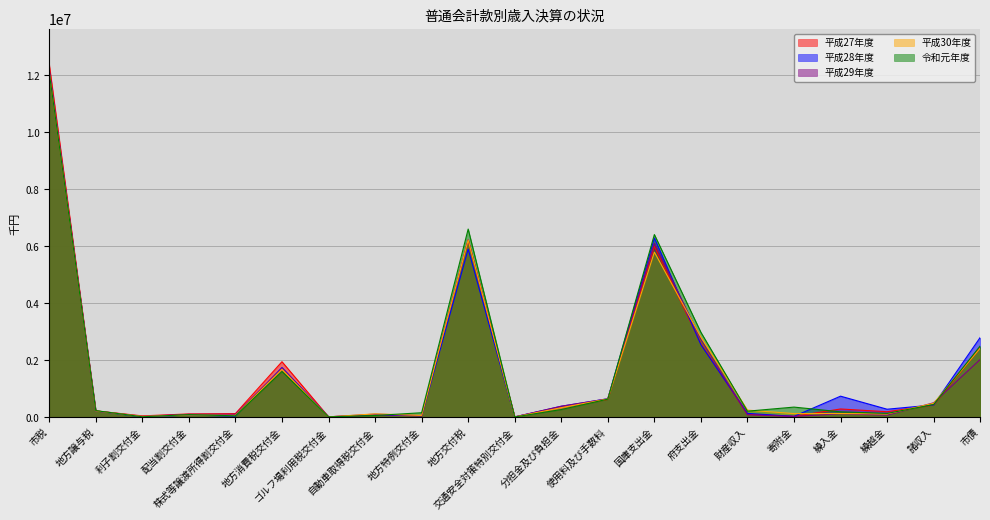

Is it true that 令和元年度 equals 20817 at 利子割交付金?

True